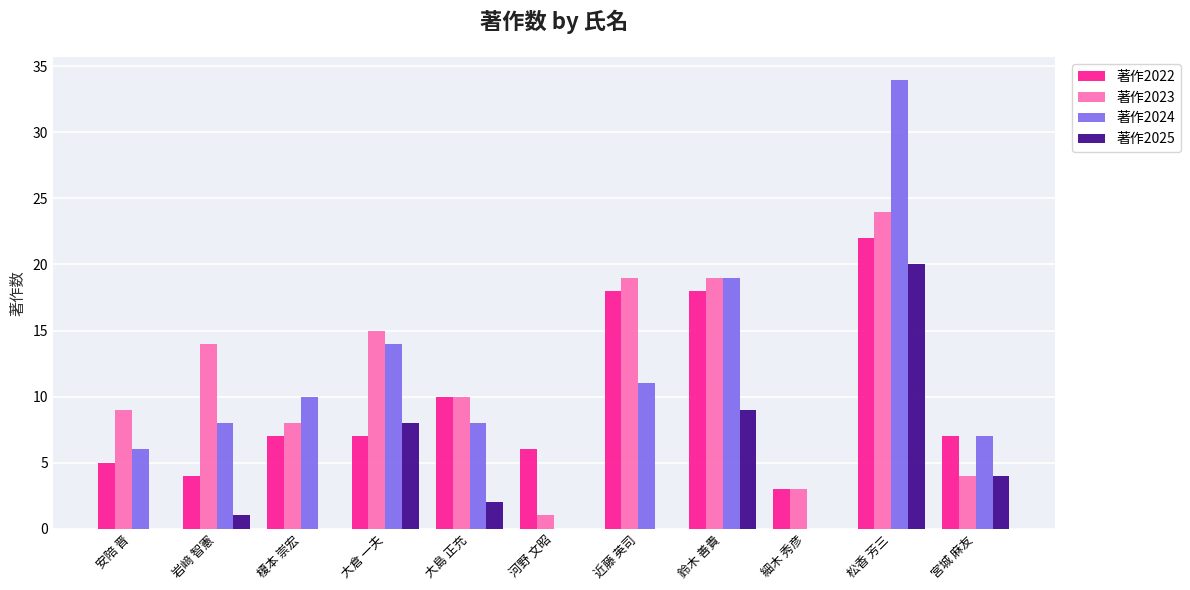

How many groups of bars are there?

11